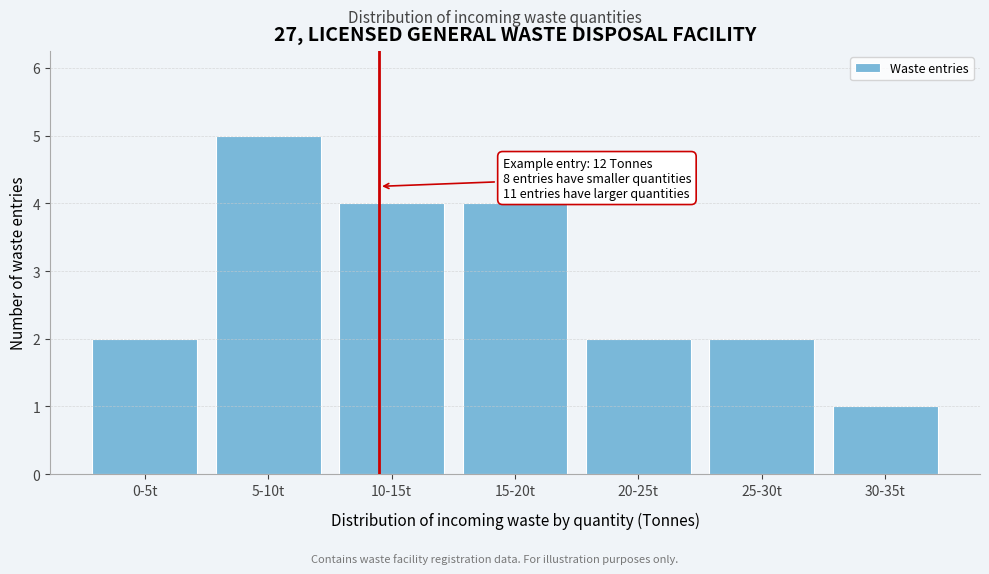

Reading right to left, extract all data points from this chart.

30-35t=1	25-30t=2	20-25t=2	15-20t=4	10-15t=4	5-10t=5	0-5t=2